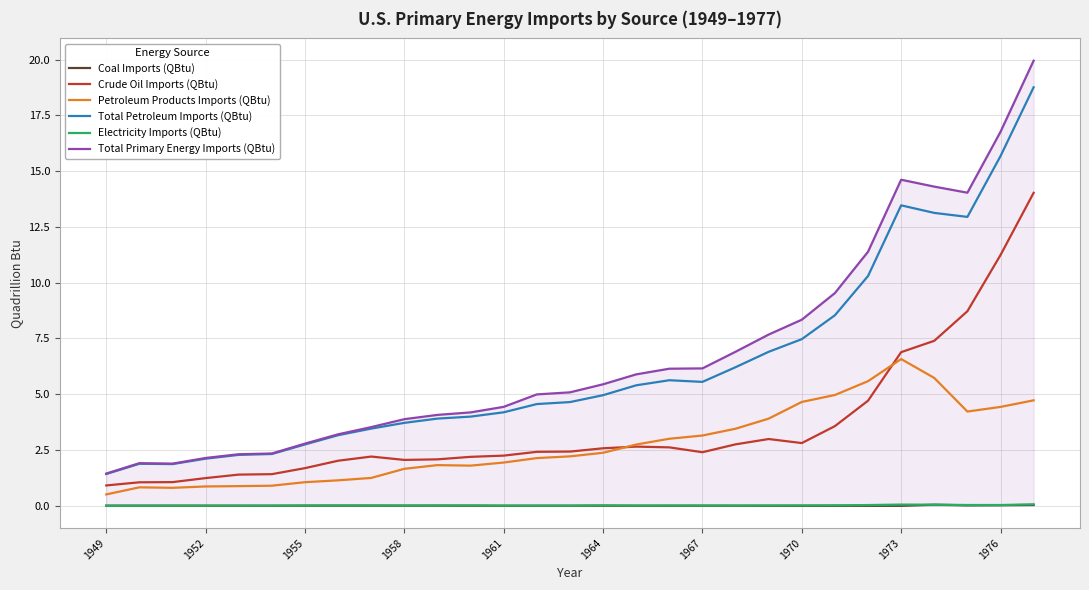

How many categories are shown in the chart?

29